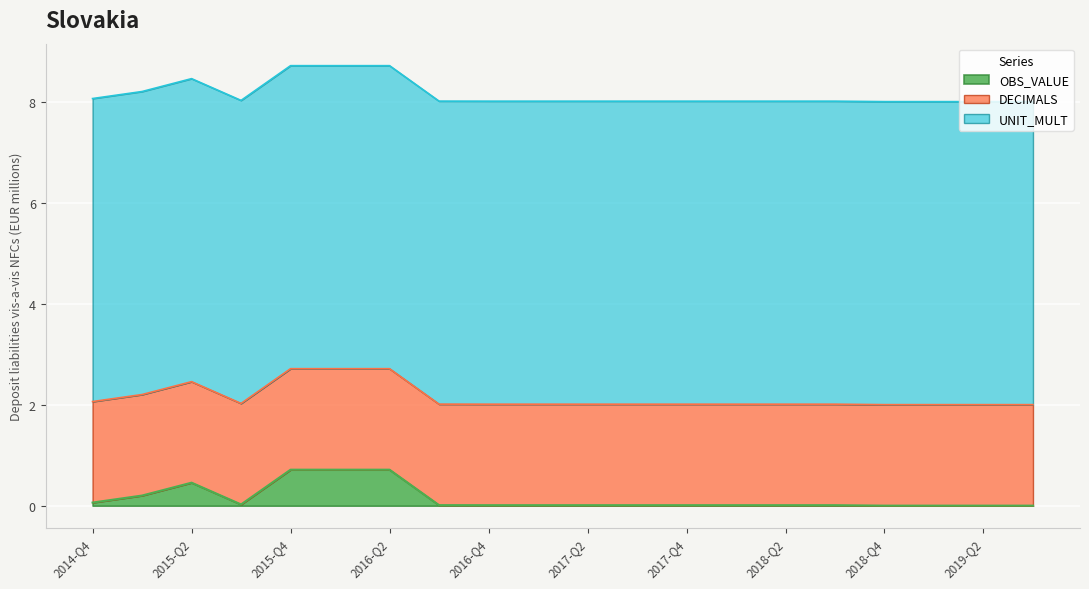

Where is UNIT_MULT nearest to the value 6?

2014-Q4